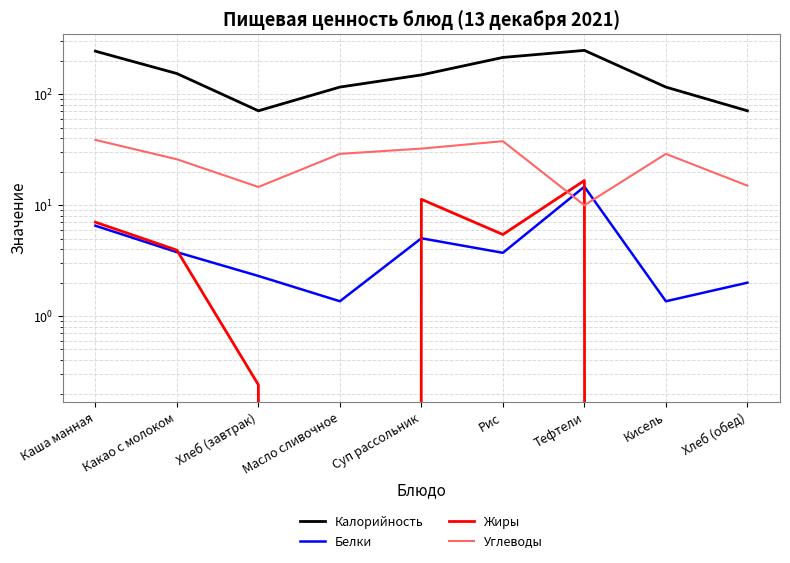

What is the sum of all Жиры values?

44.6